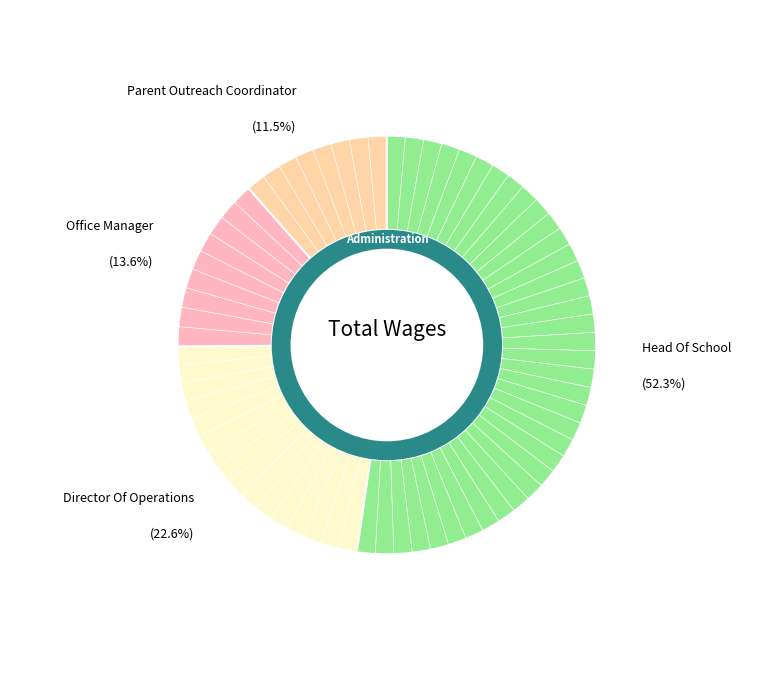

To the nearest percent, what is the average slice percentage?

25%